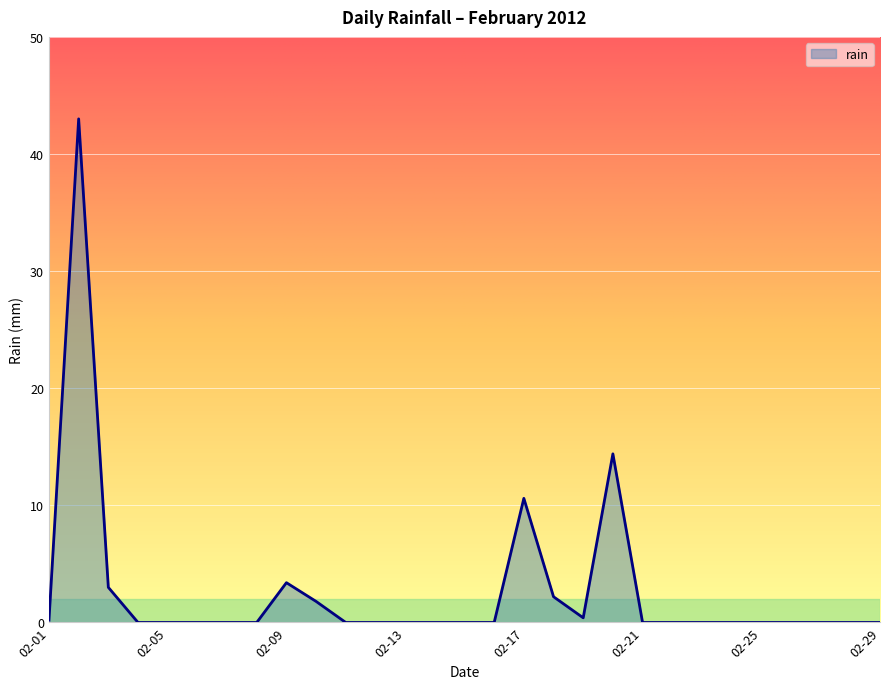

What is the maximum value shown in the chart?

43.0